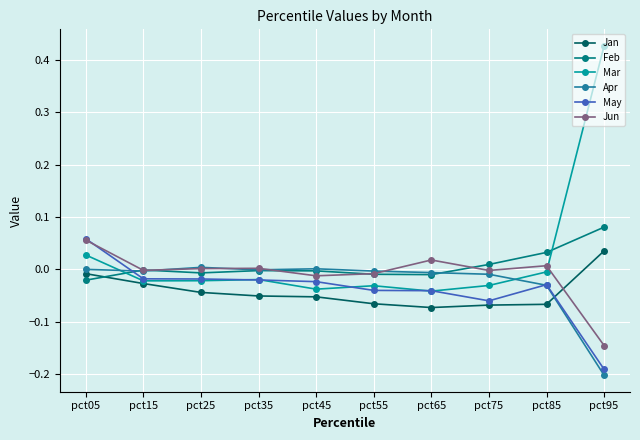

At which label is Mar closest to 0?

pct85